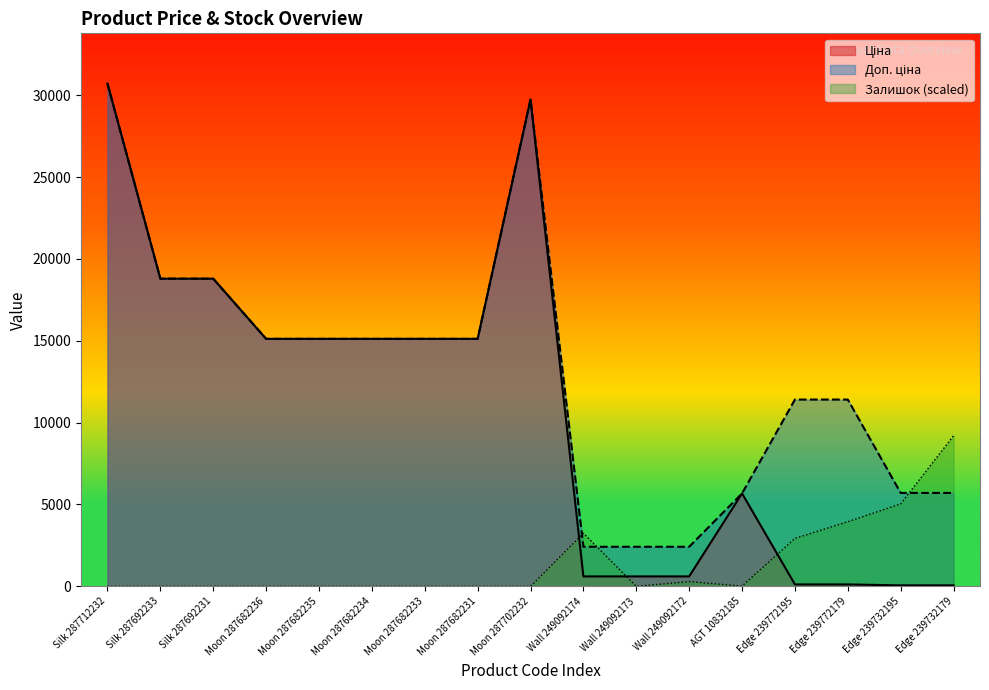

The value of Ціна at Silk 287692233 is 8474.0. True or false?

False